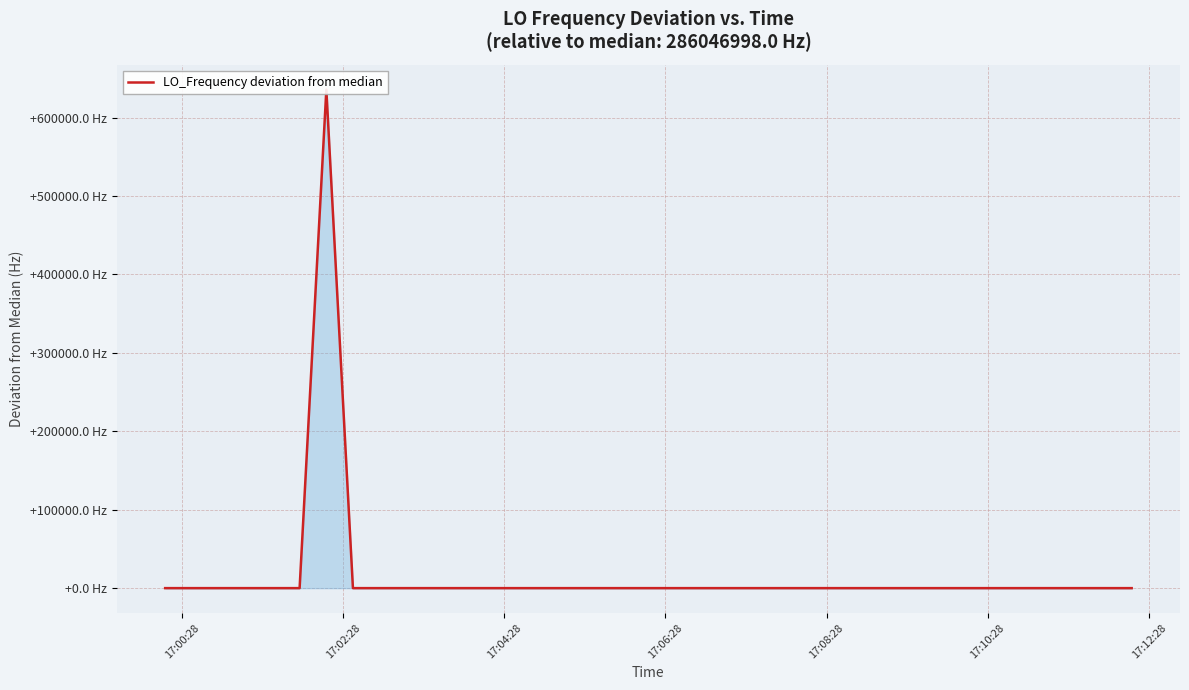

What is the value of the 26th point from the left?

1.2